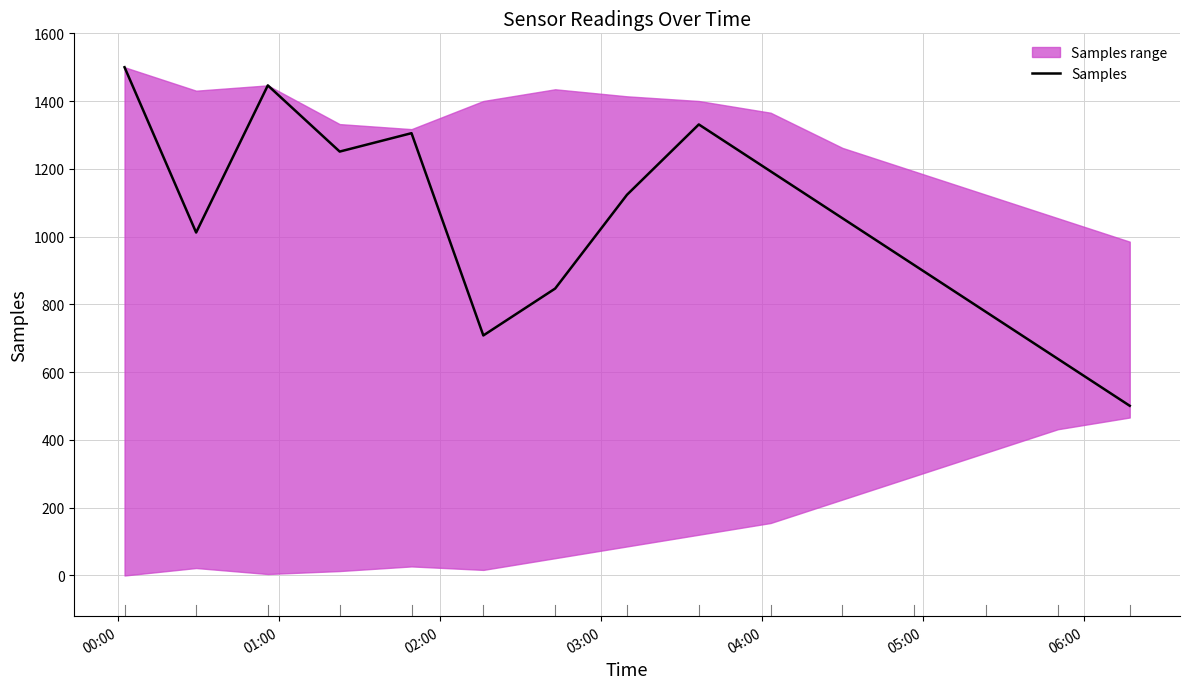

What position from the left is 06:00?

7